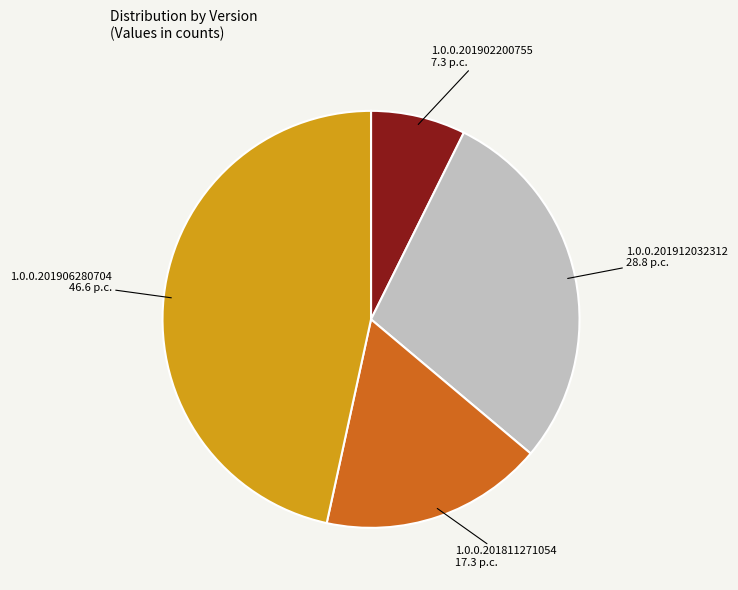

Which slice is the largest?

1.0.0.201906280704